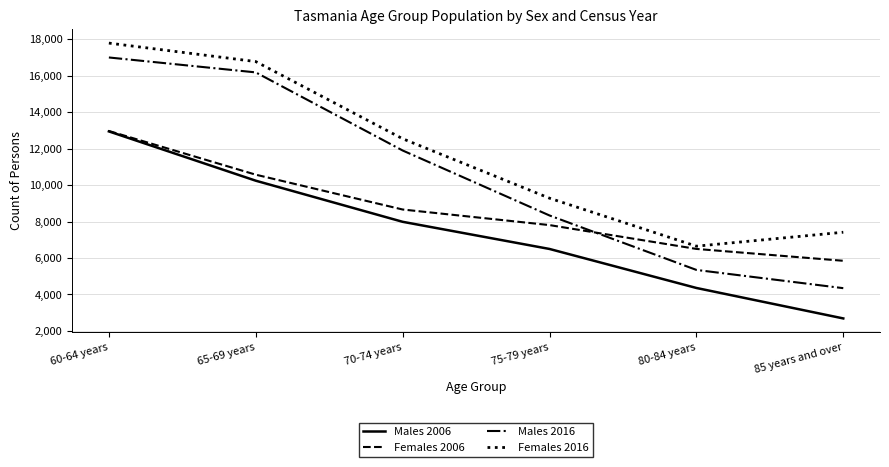

What is the lowest value of the Males 2006 series?

2688